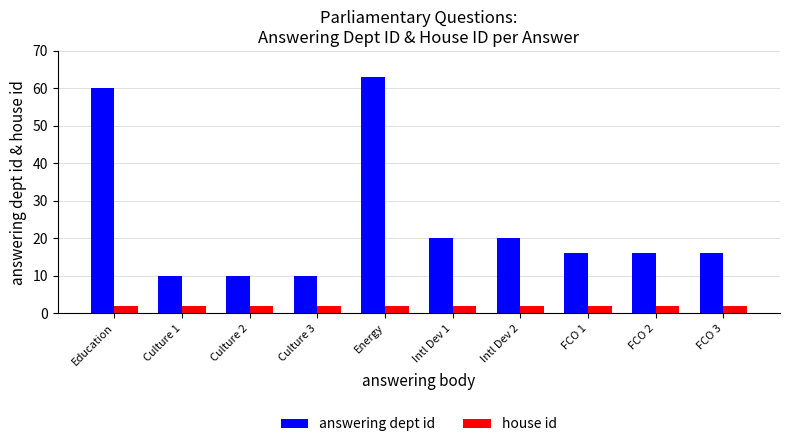

What is the label of the 6th bar from the left?

Intl Dev 1